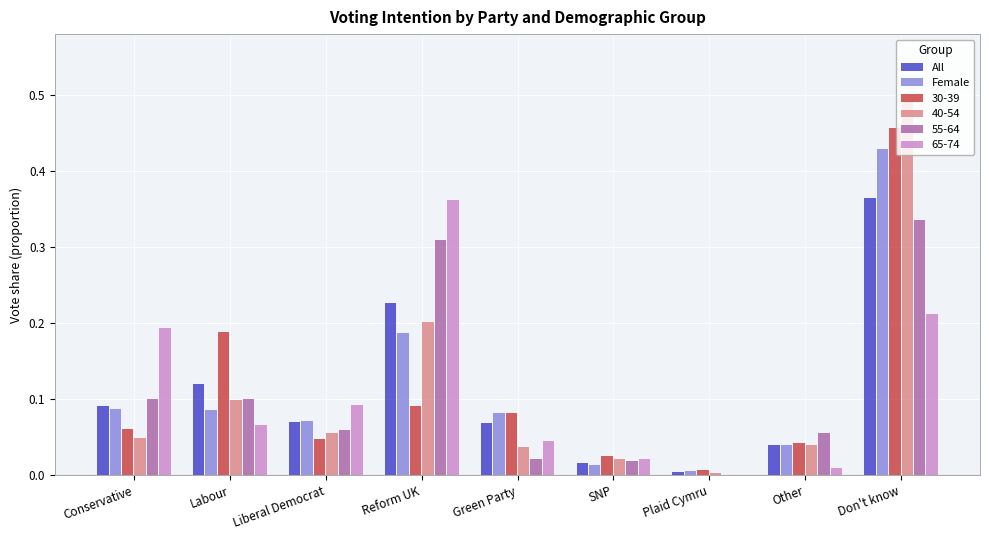

Is it true that Female equals 0.1 at Conservative?

True